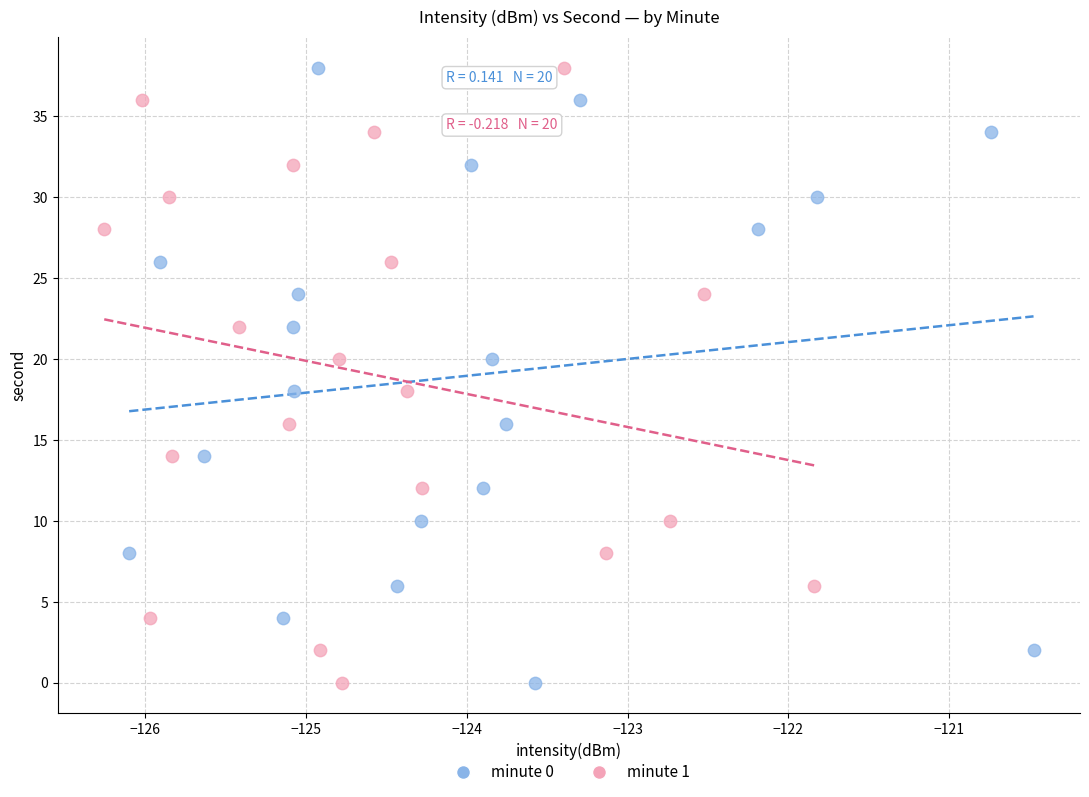

What are all the series names shown in the legend?

minute 0, minute 1